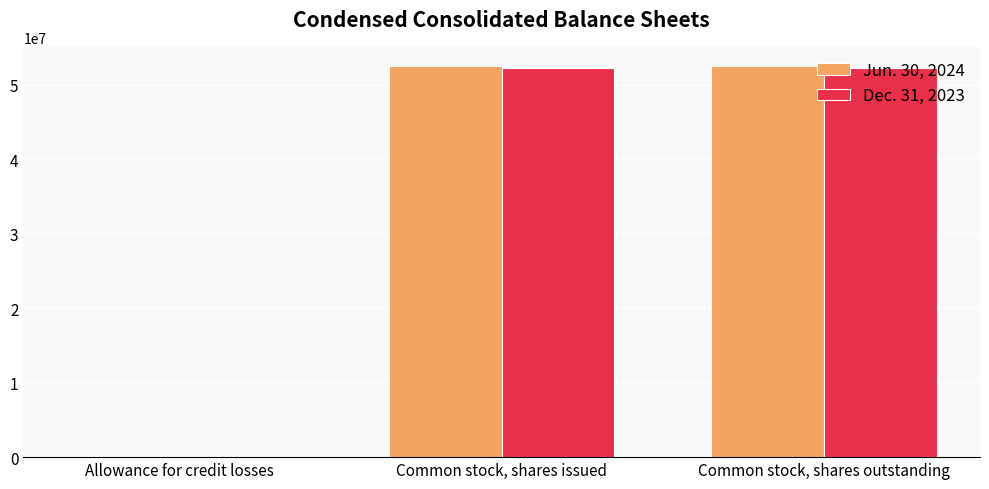

What is the total value across all series at Common stock, shares outstanding?

104747165